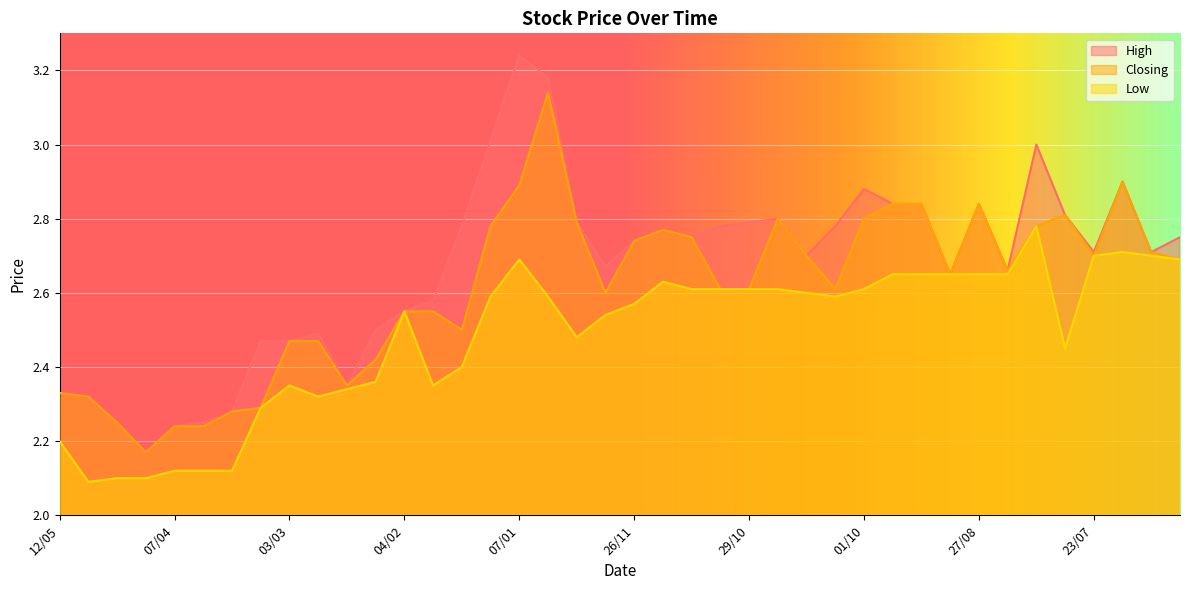

Rank the series by their maximum value, from highest to lowest.

High, Closing, Low